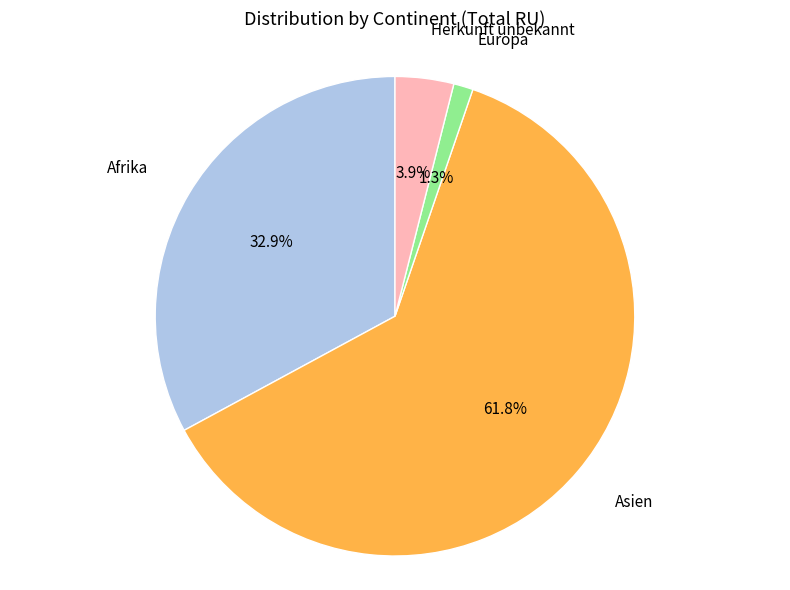

To the nearest percent, what is the average slice percentage?

25%